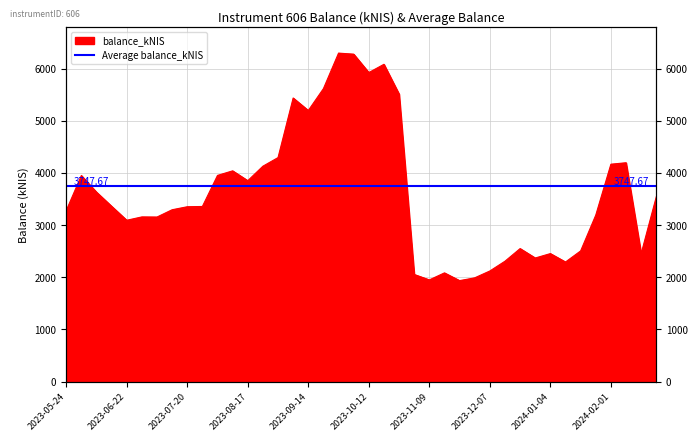

Where does the data first go above 3356?

2023-06-01